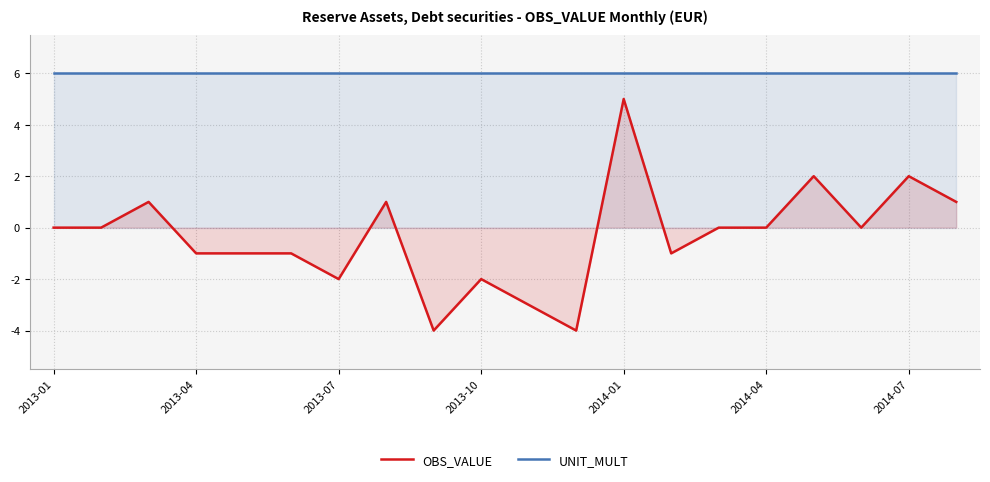

The UNIT_MULT series shows 11 at 2014-07. True or false?

False